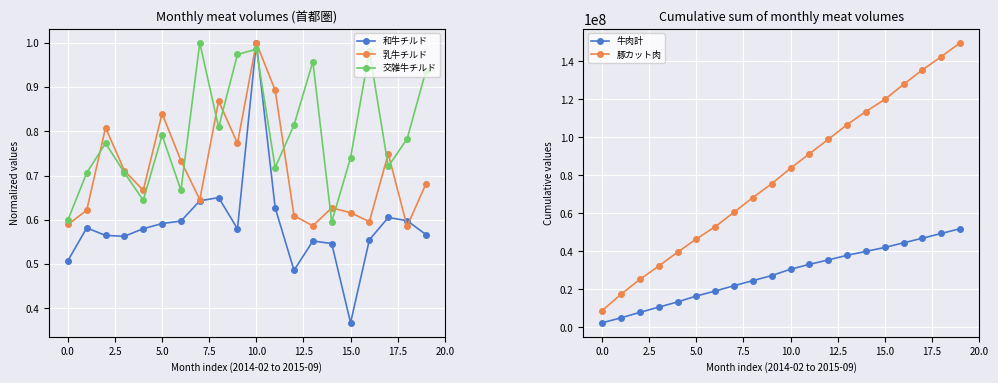

True or false: 豚カット肉 and 乳牛チルド cross at least once.

False